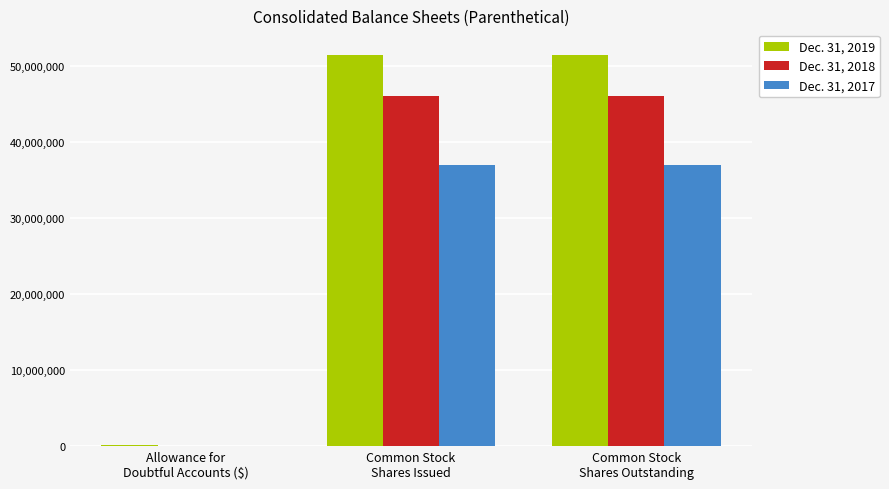

What is the maximum value shown in the chart?

51380969